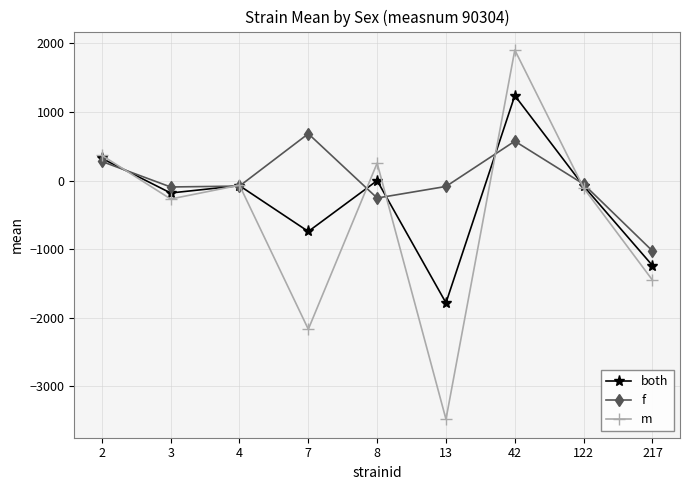

List the series in order of their peak value, lowest first.

f, both, m